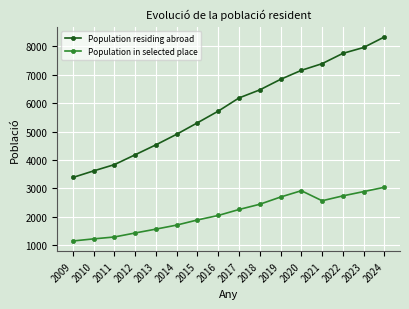

What is the difference between the Population in selected place values at 2009 and 2016?

899